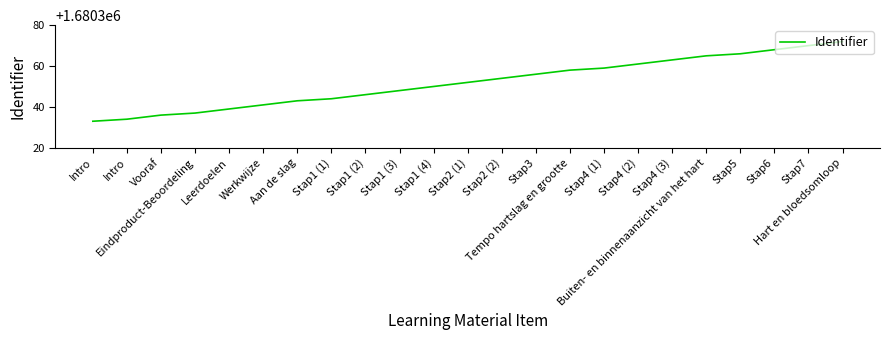

Is it true that the value at Stap4 (1) is 977512?

False